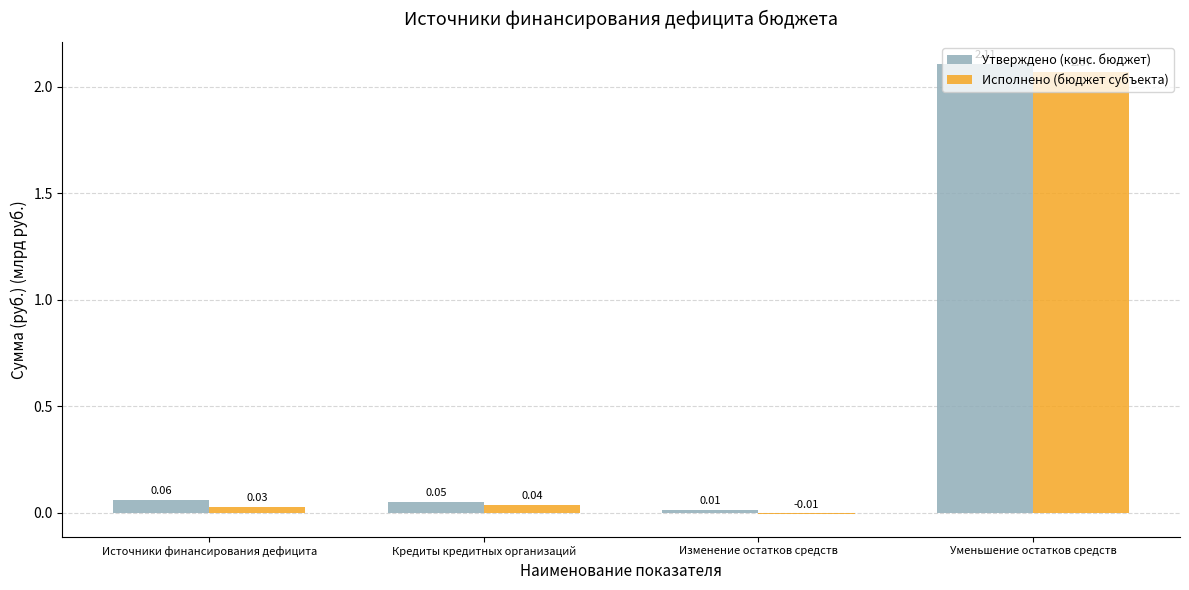

What is the sum of all Утверждено (конс. бюджет) values?

2.2